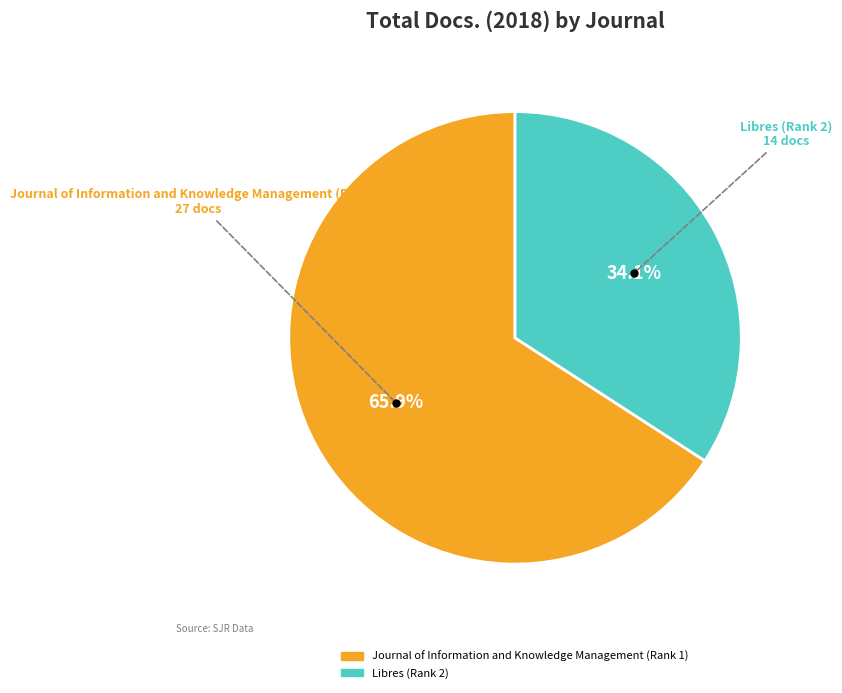

To the nearest percent, what is the average slice percentage?

50%